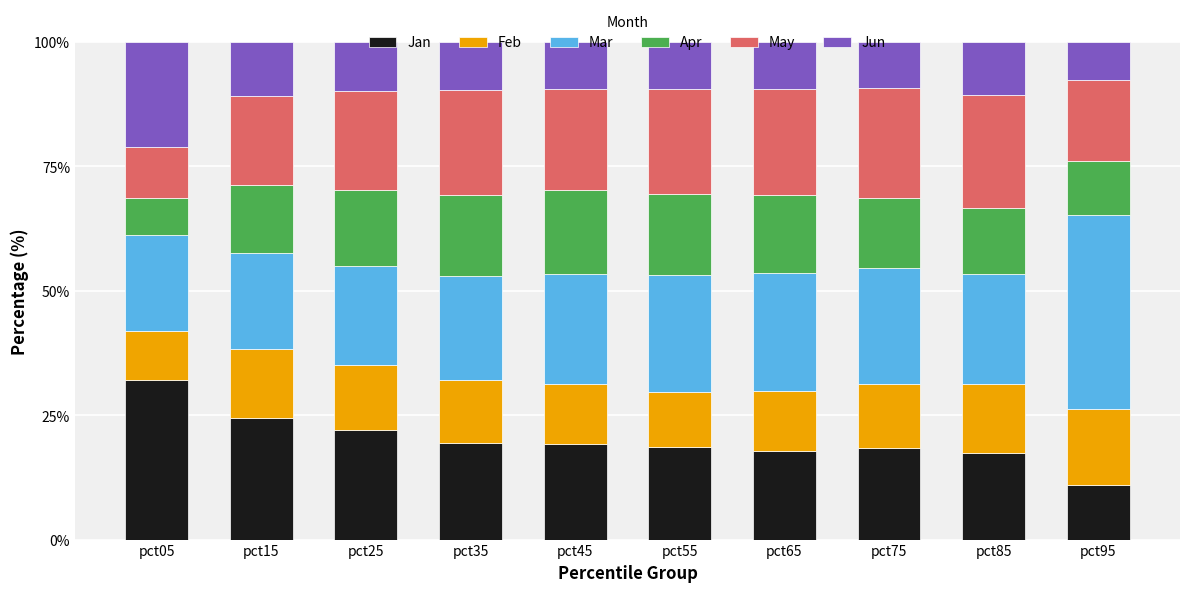

The value of Jan at pct85 is 17.5. True or false?

True